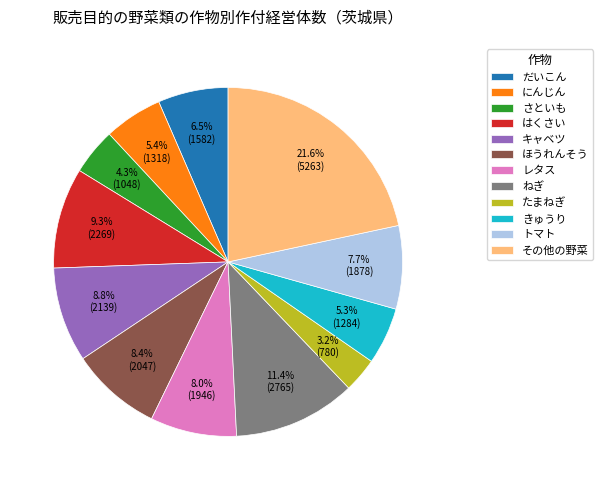

What is the largest slice in the pie chart?

その他の野菜